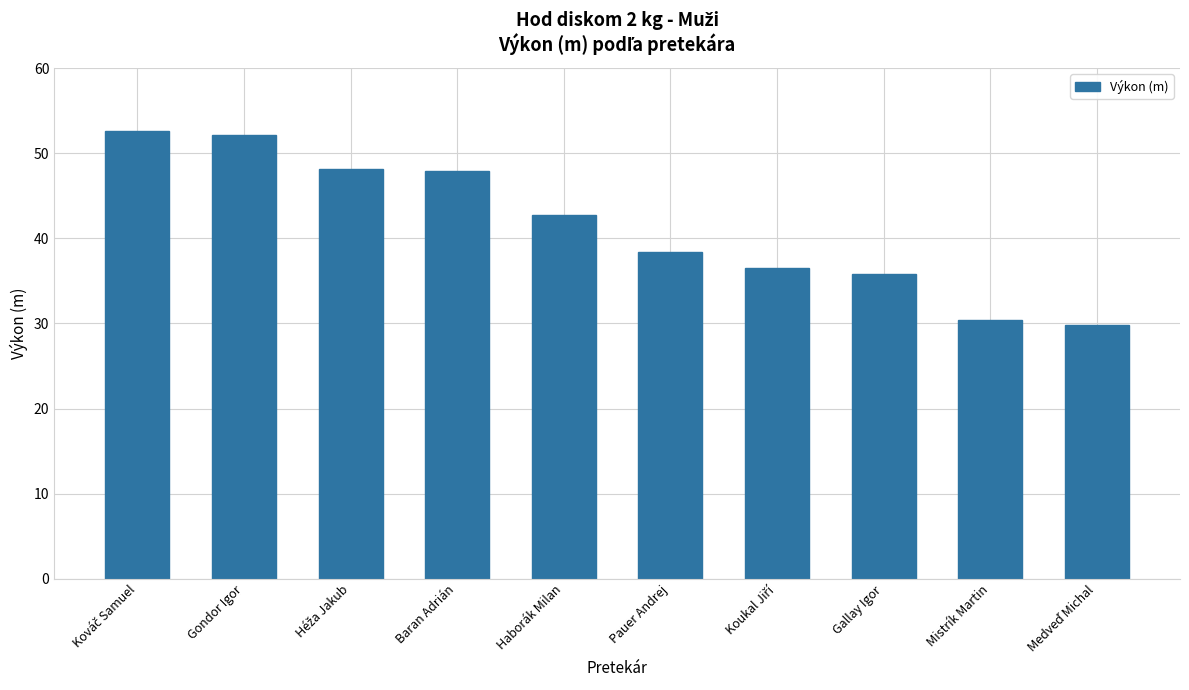

The chart shows a value of 47.9 at Baran Adrián. True or false?

True